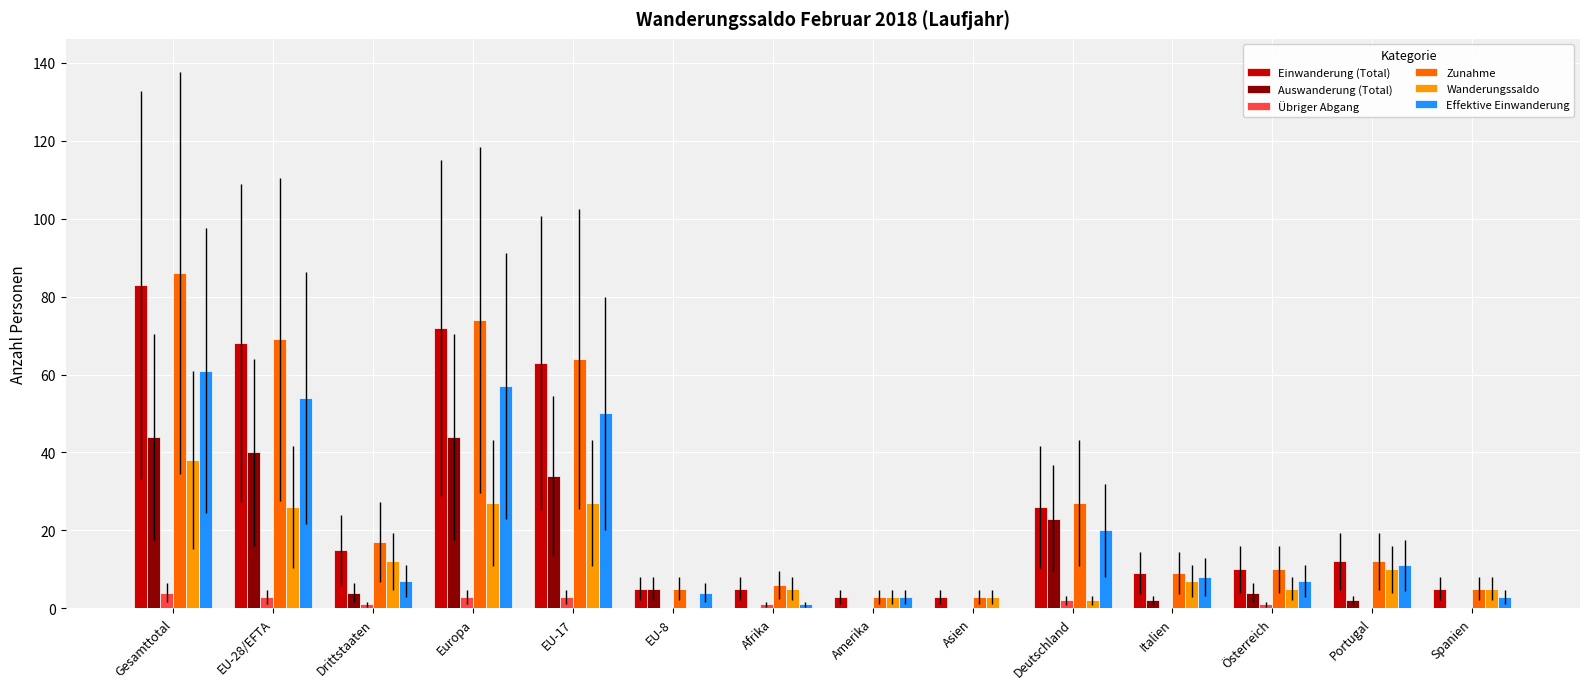

What is the average value of the Zunahme series?

28